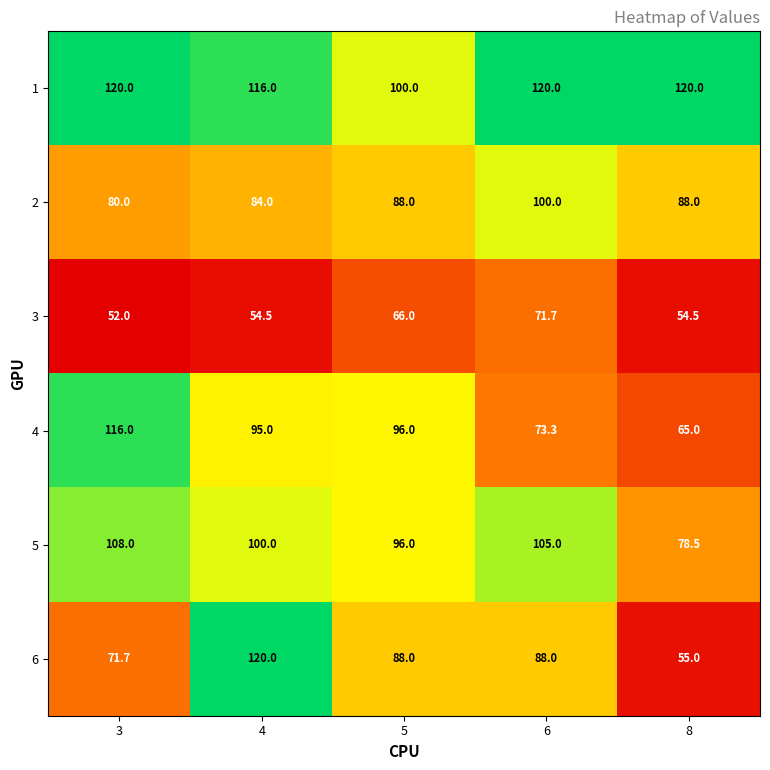

What is the sum of the 4 values at 8 and 4?

160.0